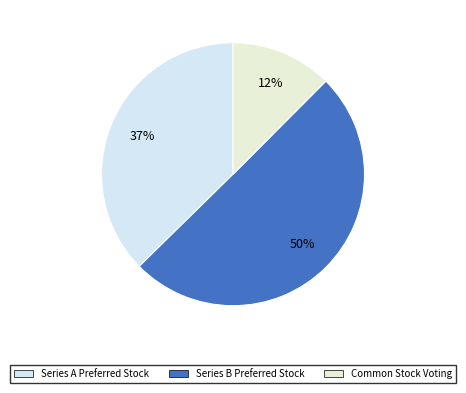

Rank the categories by value from lowest to highest.

Common Stock Voting, Series A Preferred Stock, Series B Preferred Stock